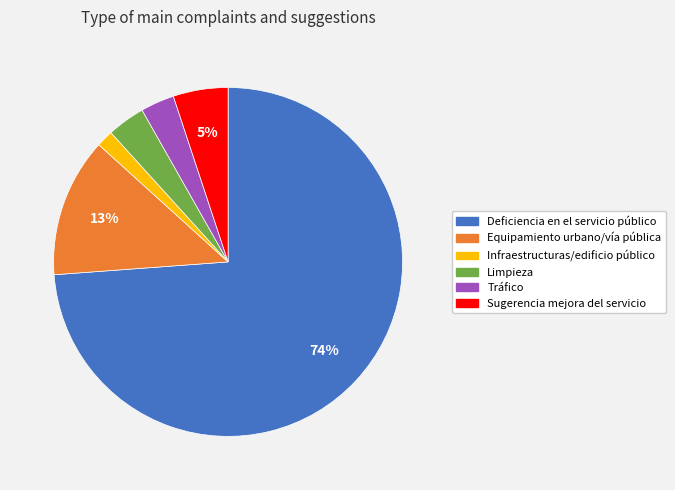

How many slices are in this pie chart?

6